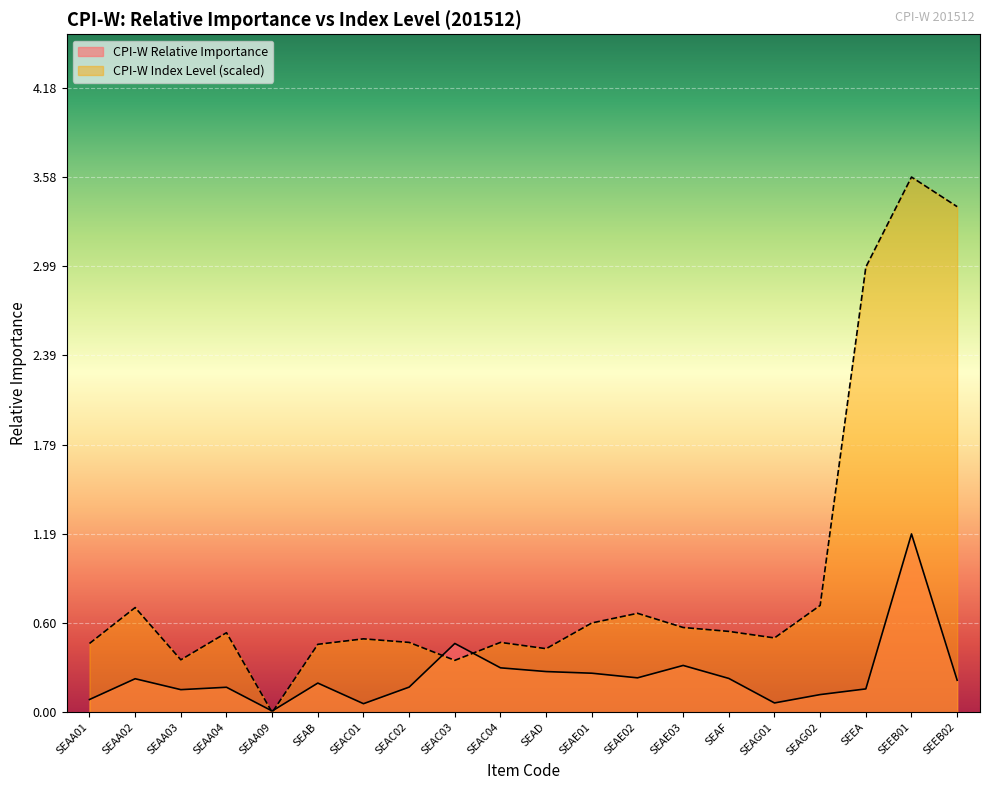

At how many categories does at least one series exceed 3?

2